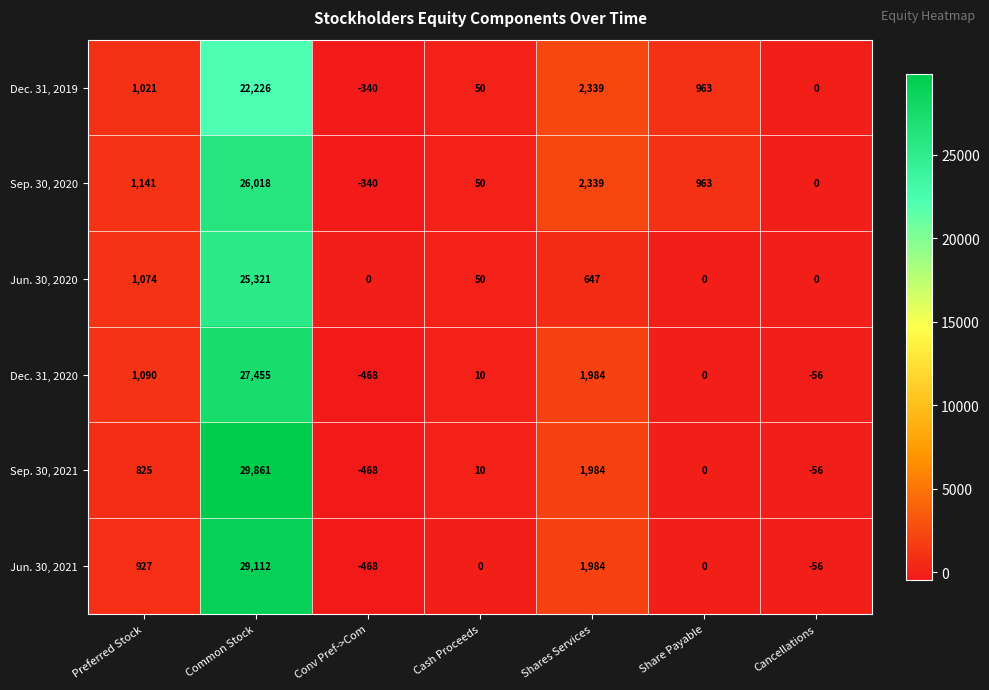

The Dec. 31, 2020 series shows -468 at Conv Pref->Com. True or false?

True